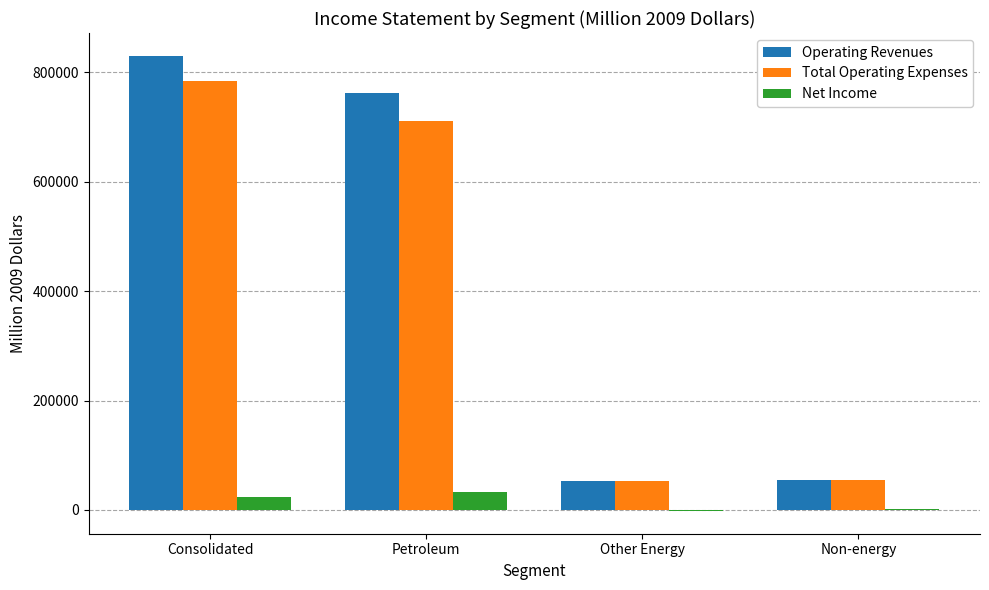

What is the total value across all series at Other Energy?

103552